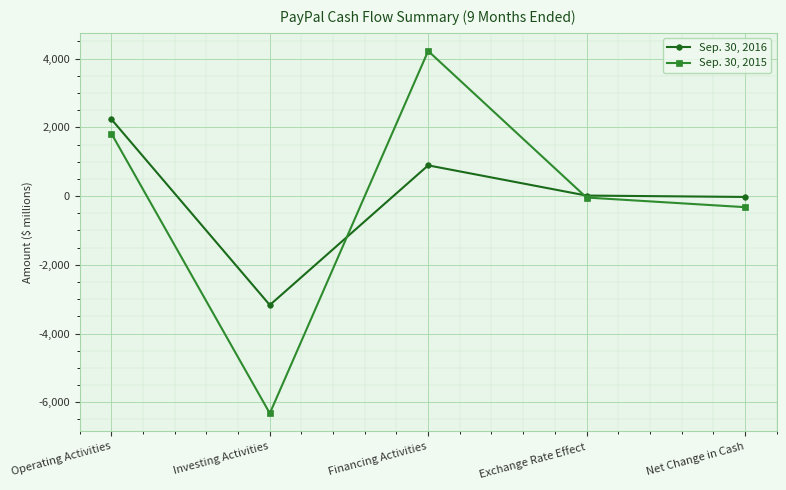

What is the value of the Sep. 30, 2016 point at the 4th from the left?

16